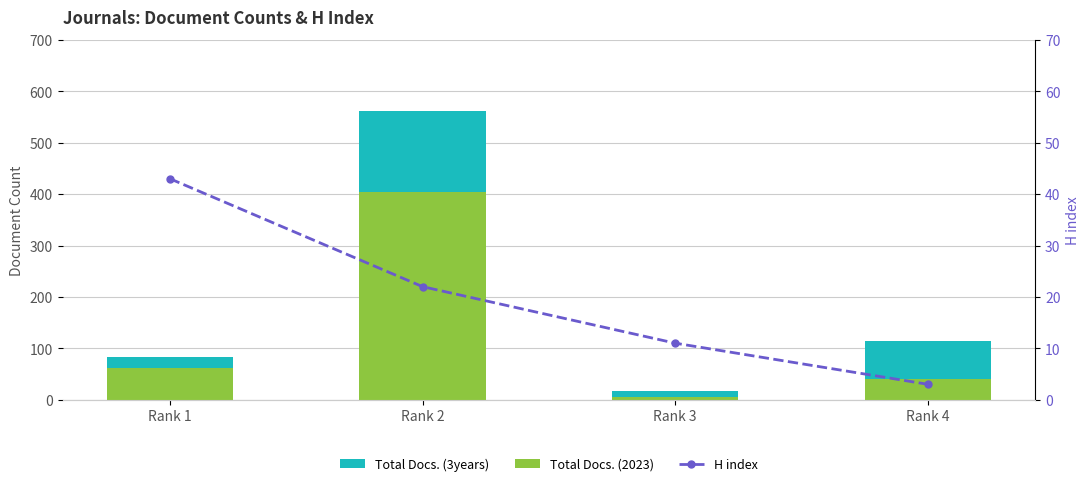

What is the difference between the second highest and minimum values in the H index series?

19